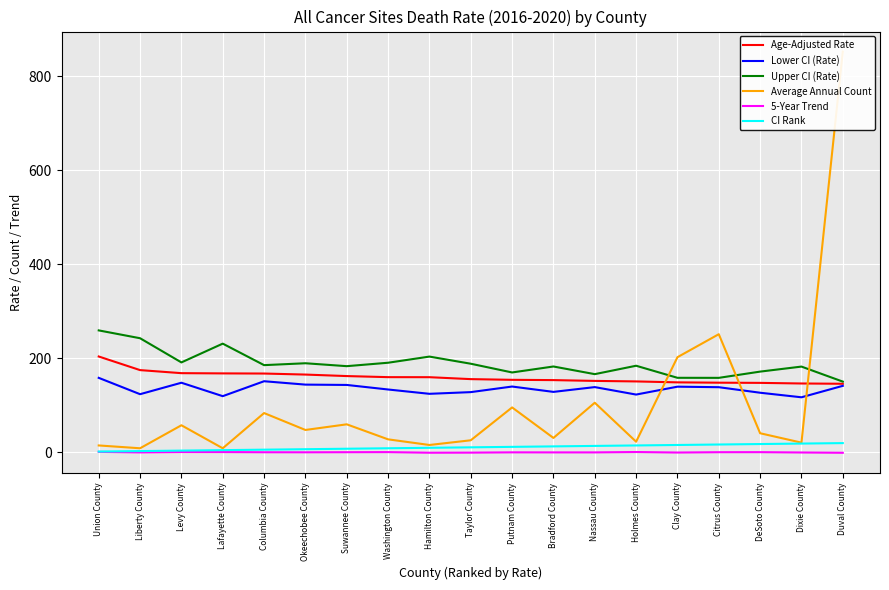

True or false: Age-Adjusted Rate has a value of 217.3 at DeSoto County.

False